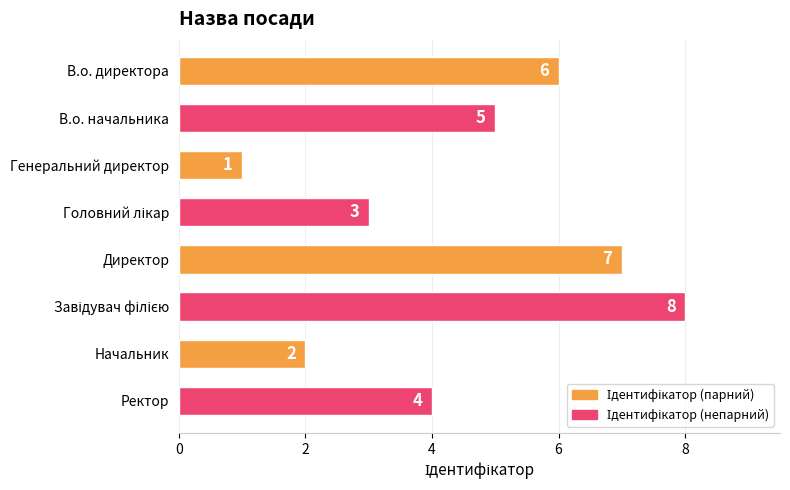

At which label is the value closest to 4?

Ректор